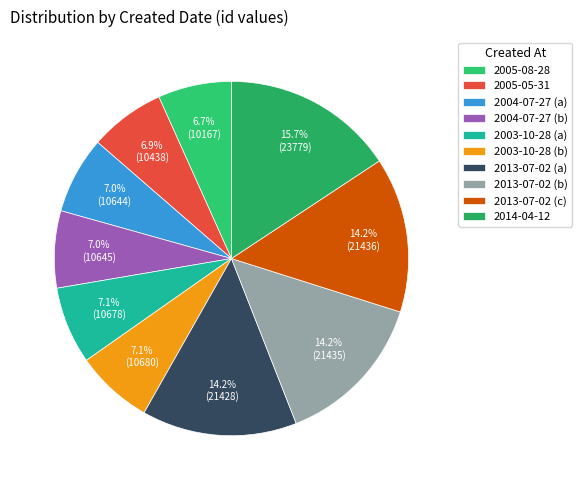

Is 2004-07-27 (a) the majority of the pie?

No